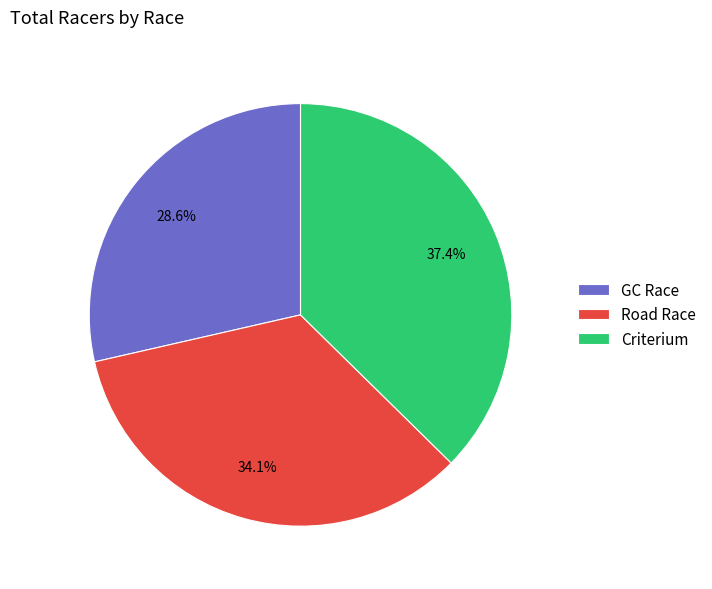

Do Criterium and Road Race together represent more than half of the pie?

Yes